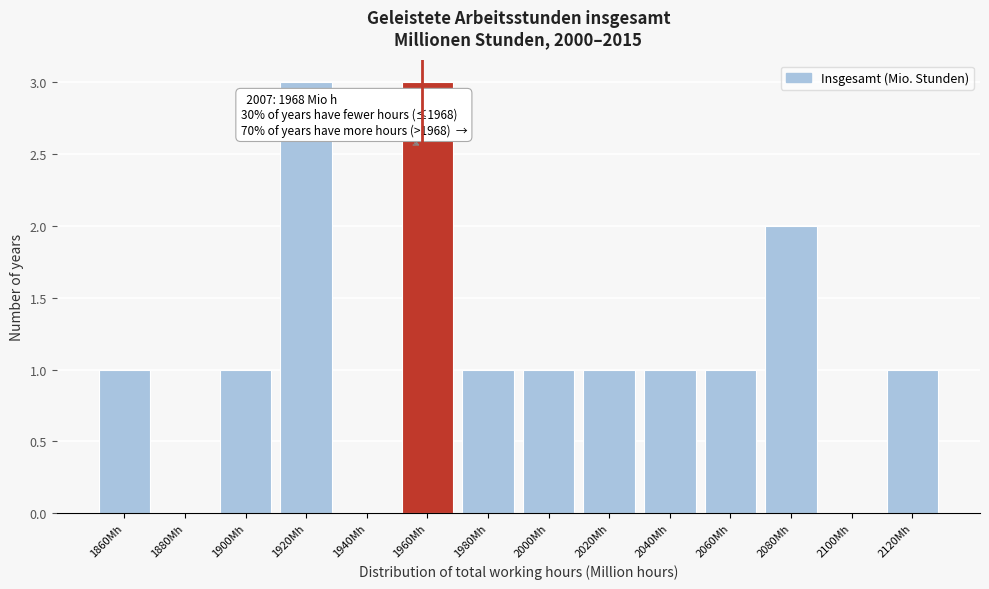

Reading left to right, what are all the values shown in this chart?

1860Mh=1	1880Mh=0	1900Mh=1	1920Mh=3	1940Mh=0	1960Mh=3	1980Mh=1	2000Mh=1	2020Mh=1	2040Mh=1	2060Mh=1	2080Mh=2	2100Mh=0	2120Mh=1